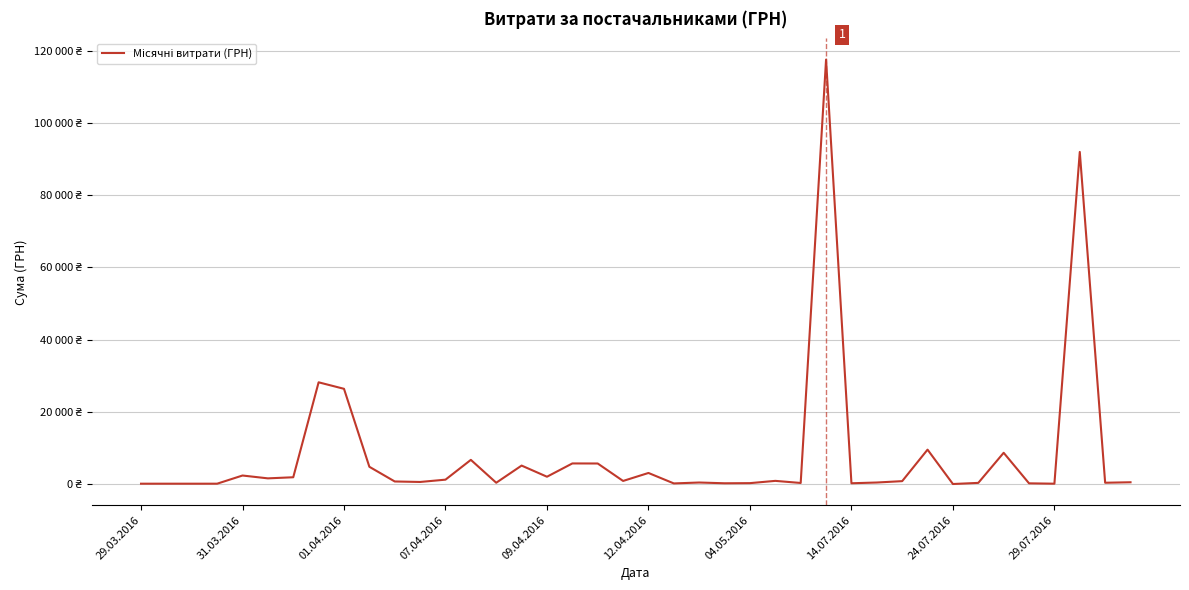

Does the chart have visible grid lines?

Yes